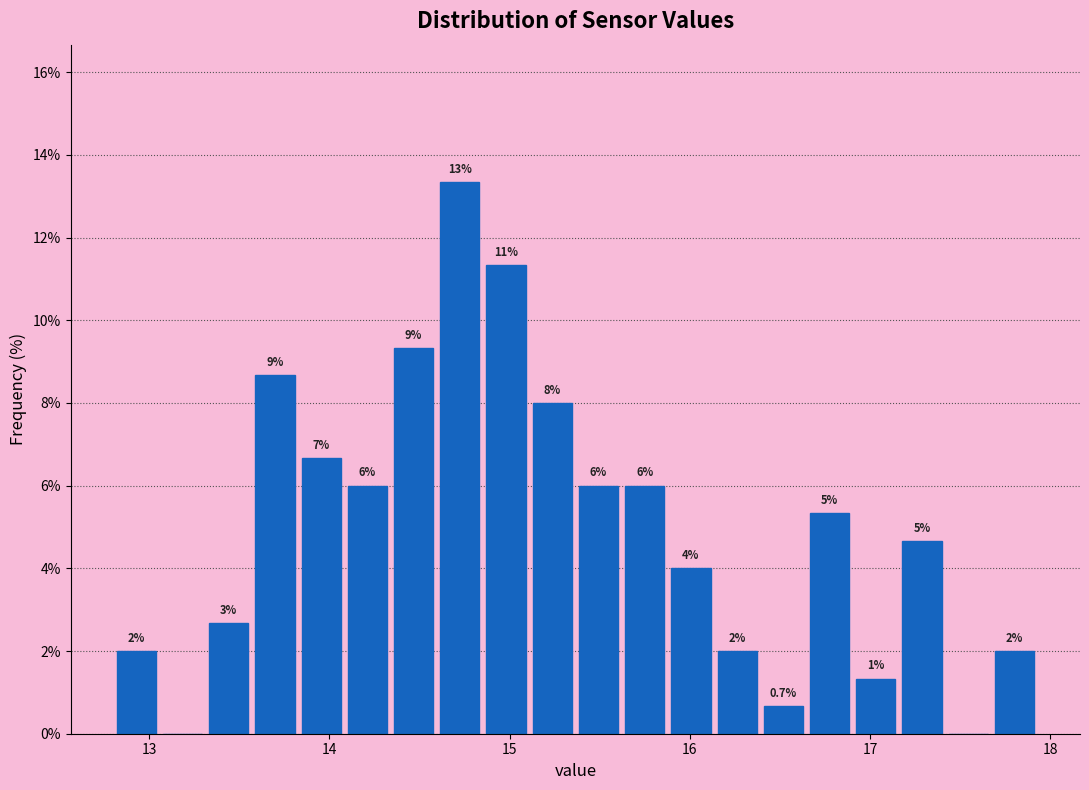

Read against the x-axis, roughly where is the centre of the tallest bar?

14.7